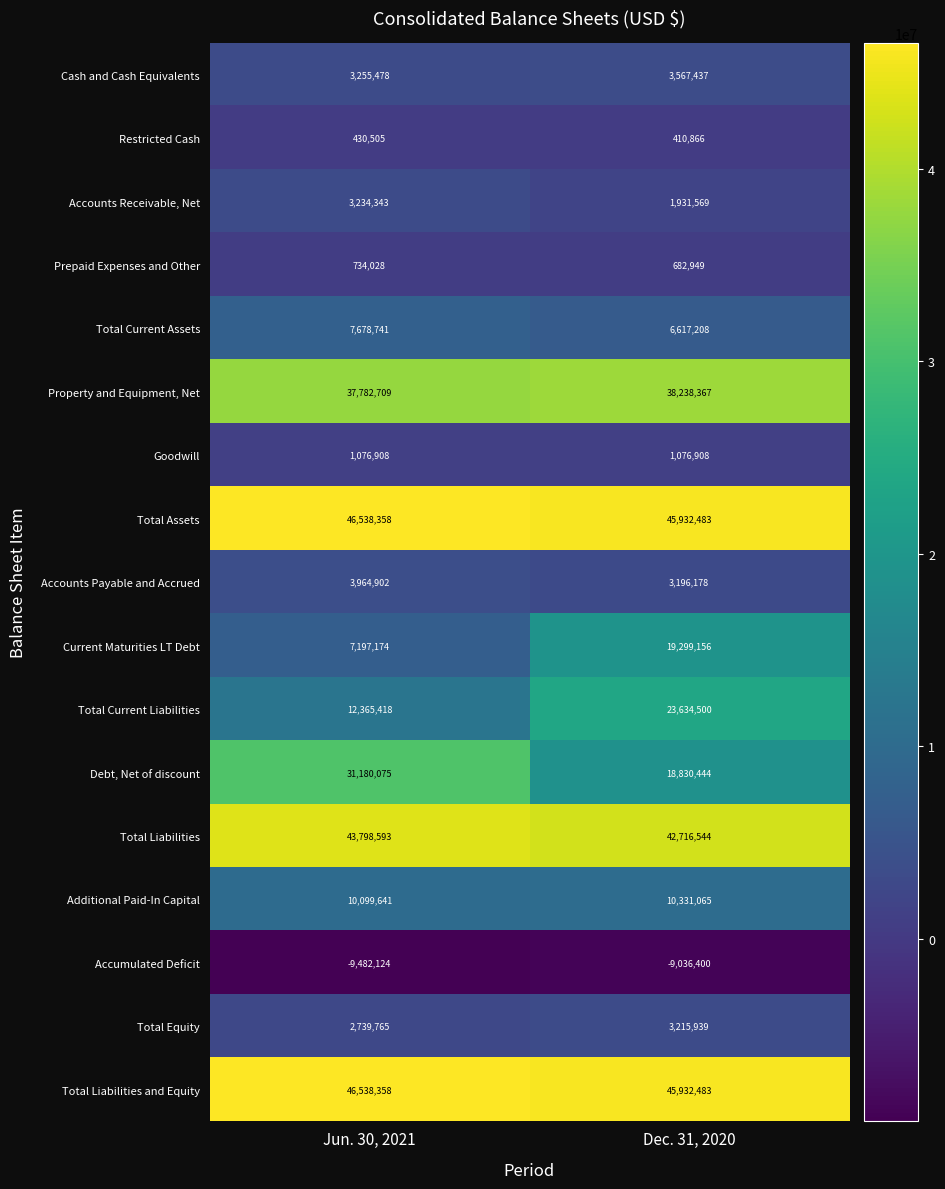

At which category does the chart reach its peak across all series?

Jun. 30, 2021